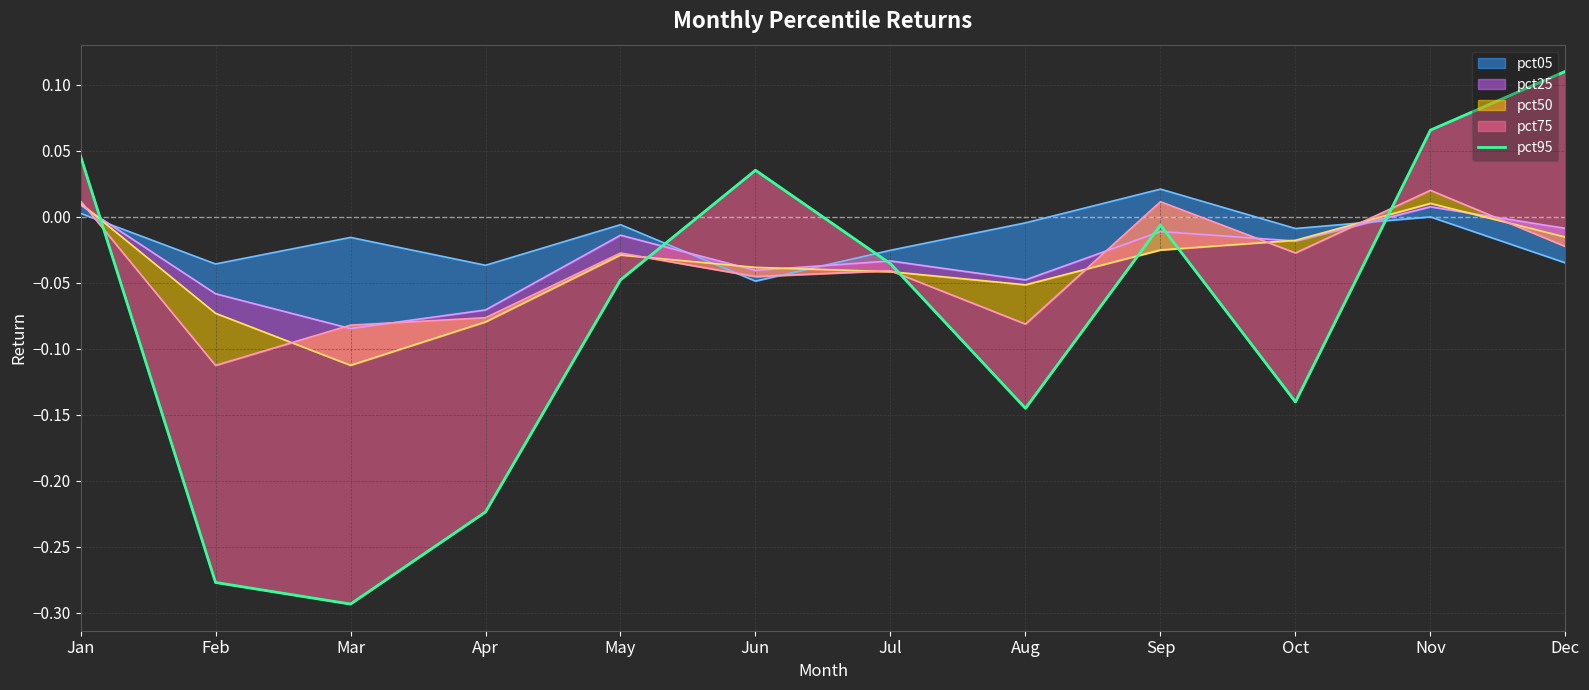

What is the change in value from Jun to Oct?

-0.2